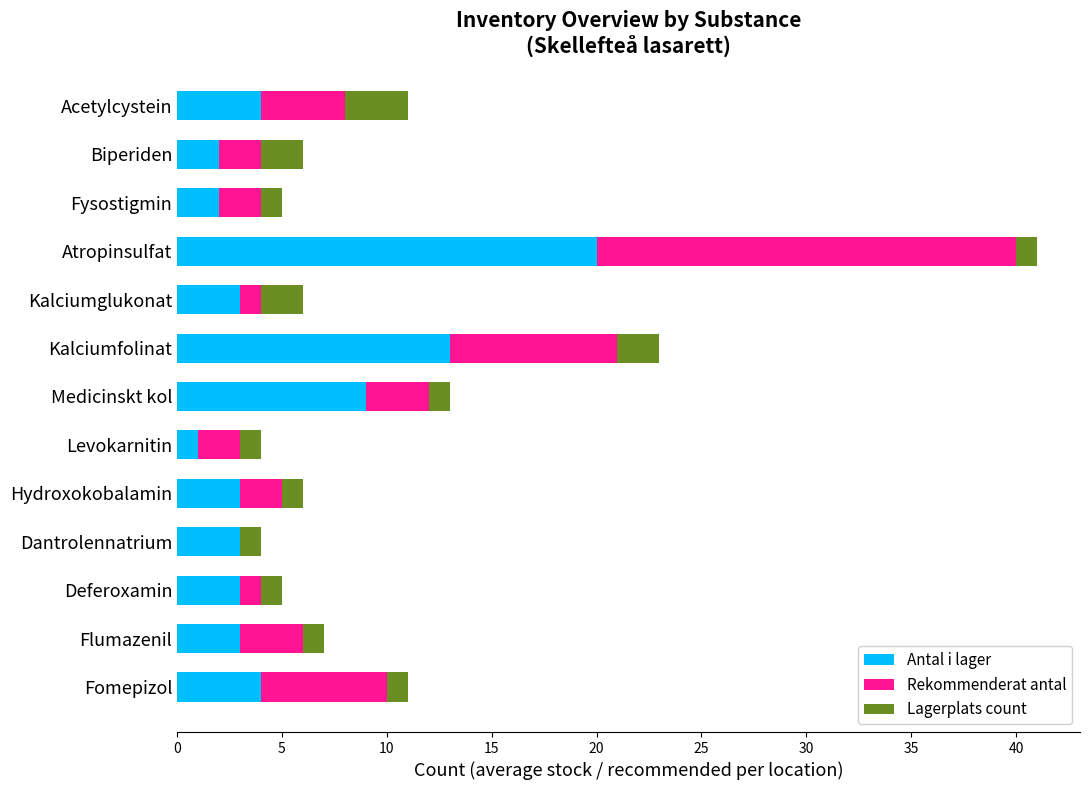

Count the number of data series in this chart.

3